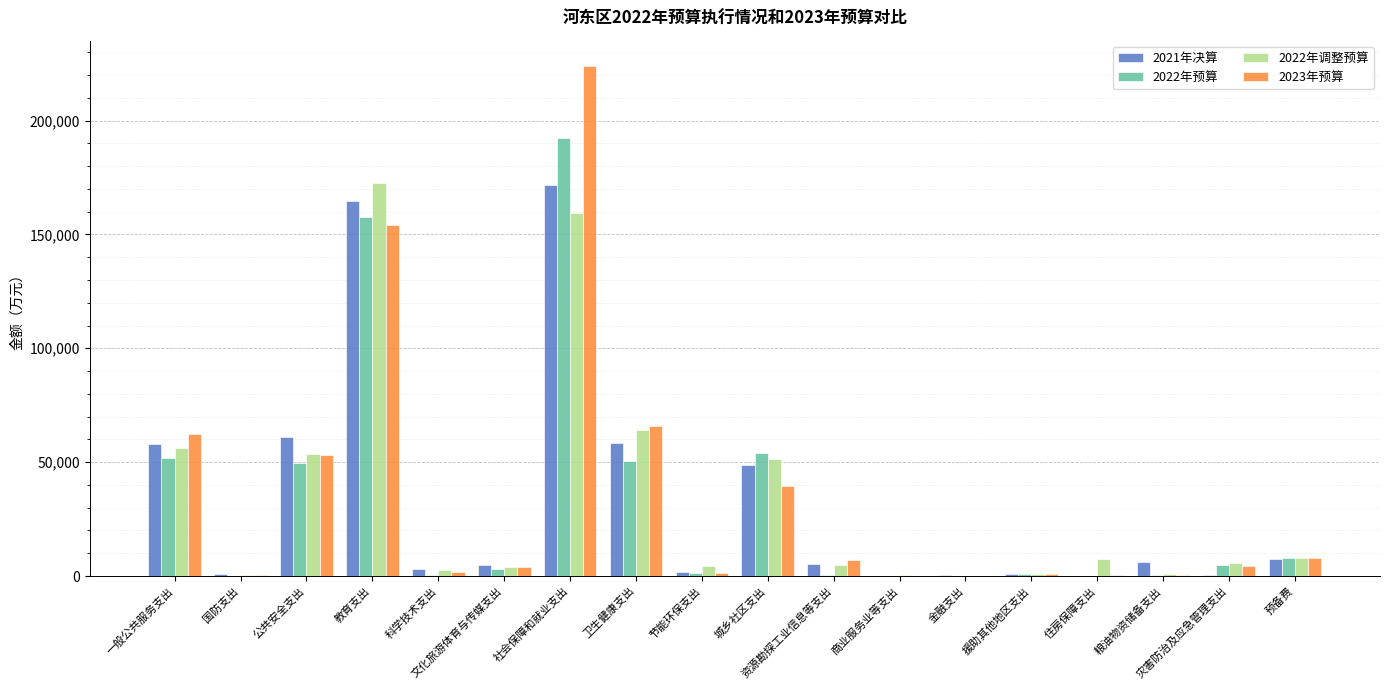

The value of 2021年决算 at 社会保障和就业支出 is 92319. True or false?

False